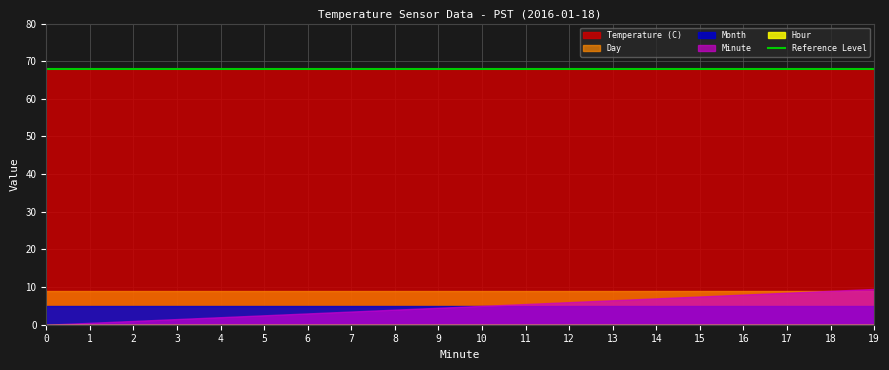

Which series has the largest total across all categories?

Temperature (C)